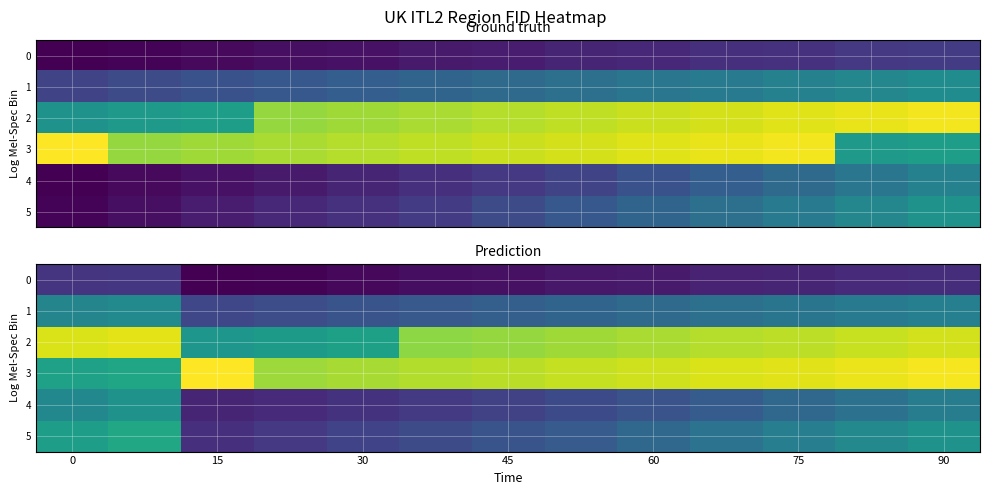

How many data points does each series have?

13